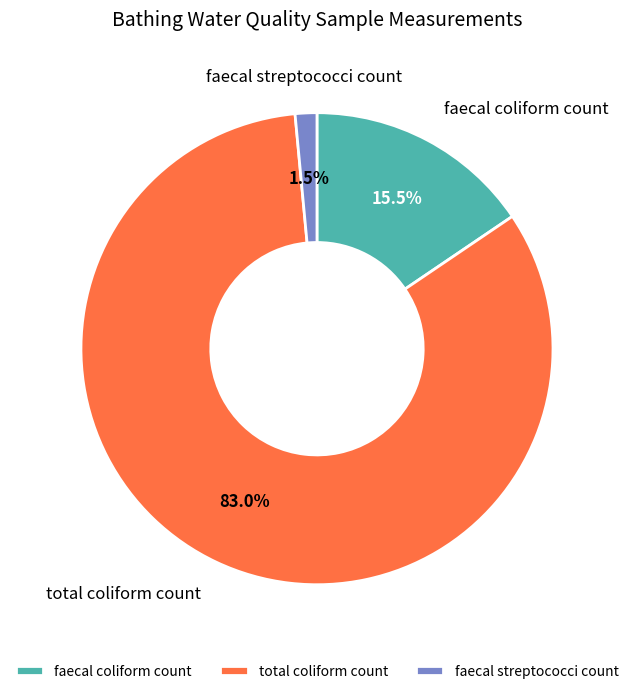

Is total coliform count the majority of the pie?

Yes